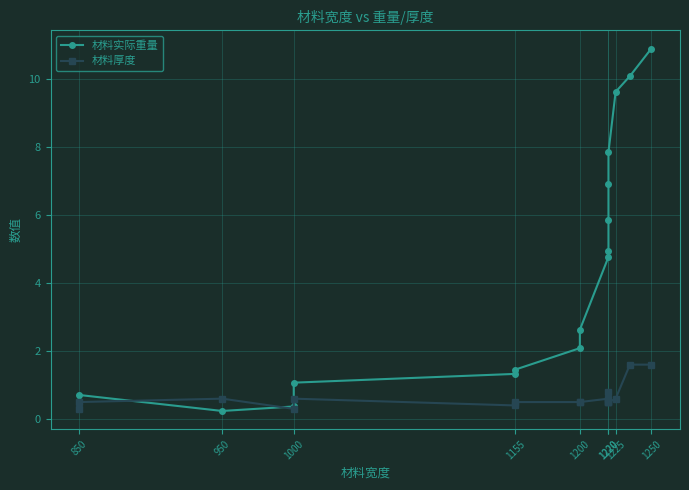

How many times do 材料实际重量 and 材料厚度 cross each other?

2